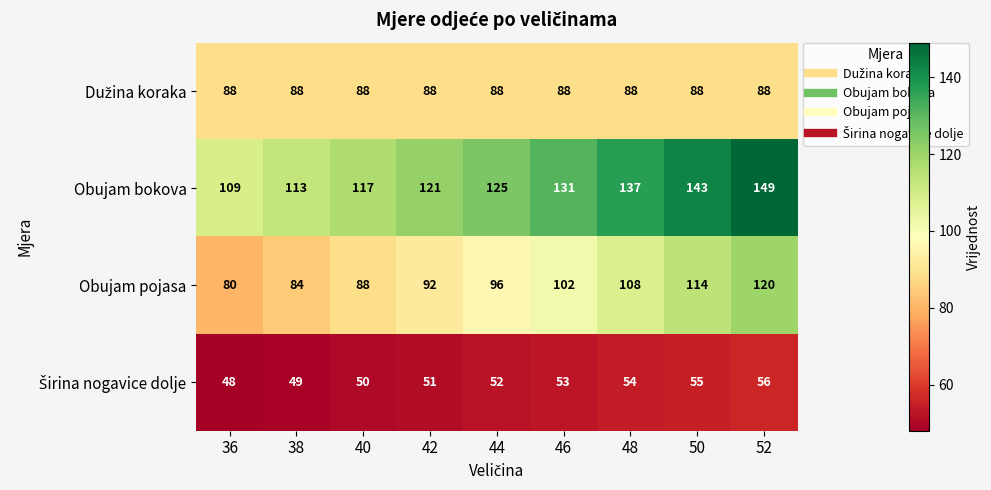

How many series are shown in this chart?

4